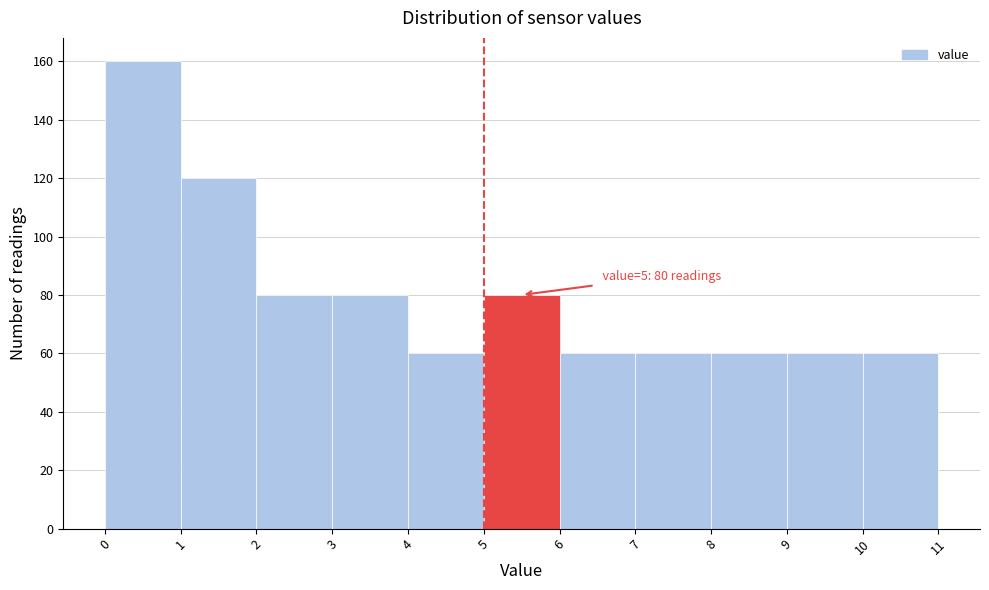

Which range on the x-axis has the tallest bar?

0 to 1